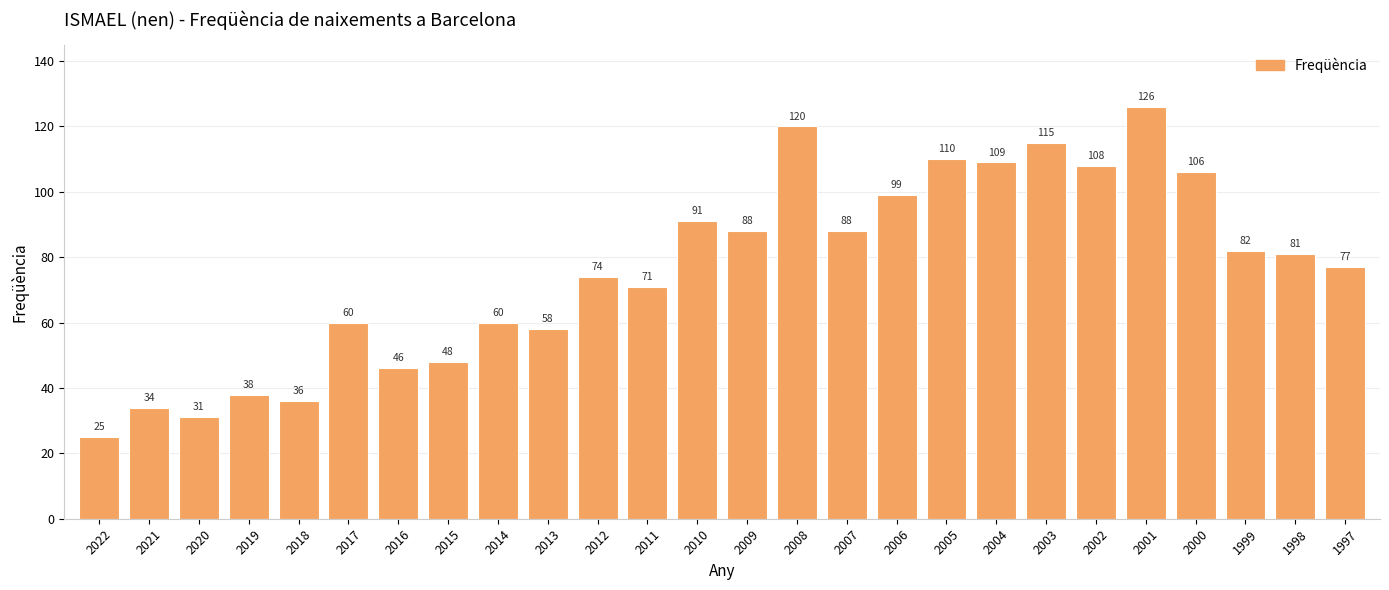

What is the greatest value displayed?

126